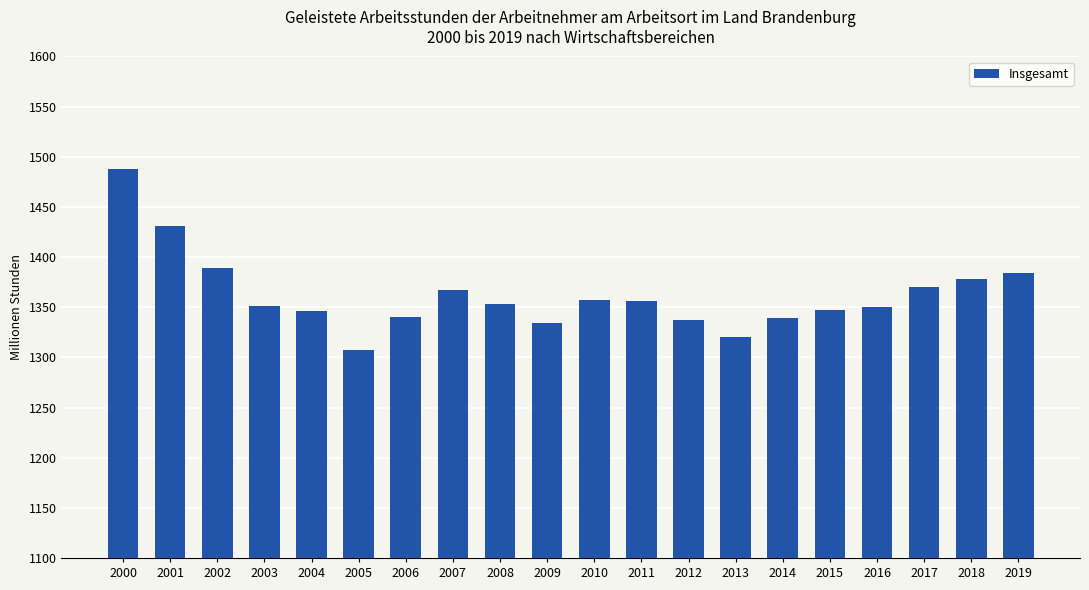

The chart shows a value of 1307.3 at 2005. True or false?

True